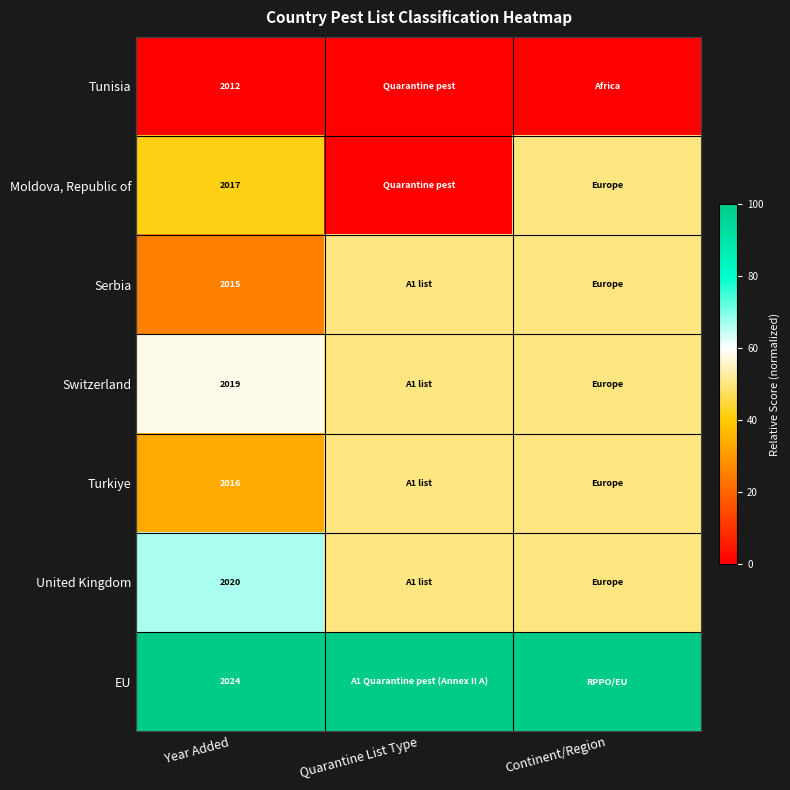

Is it true that United Kingdom equals 2789 at Year Added?

False